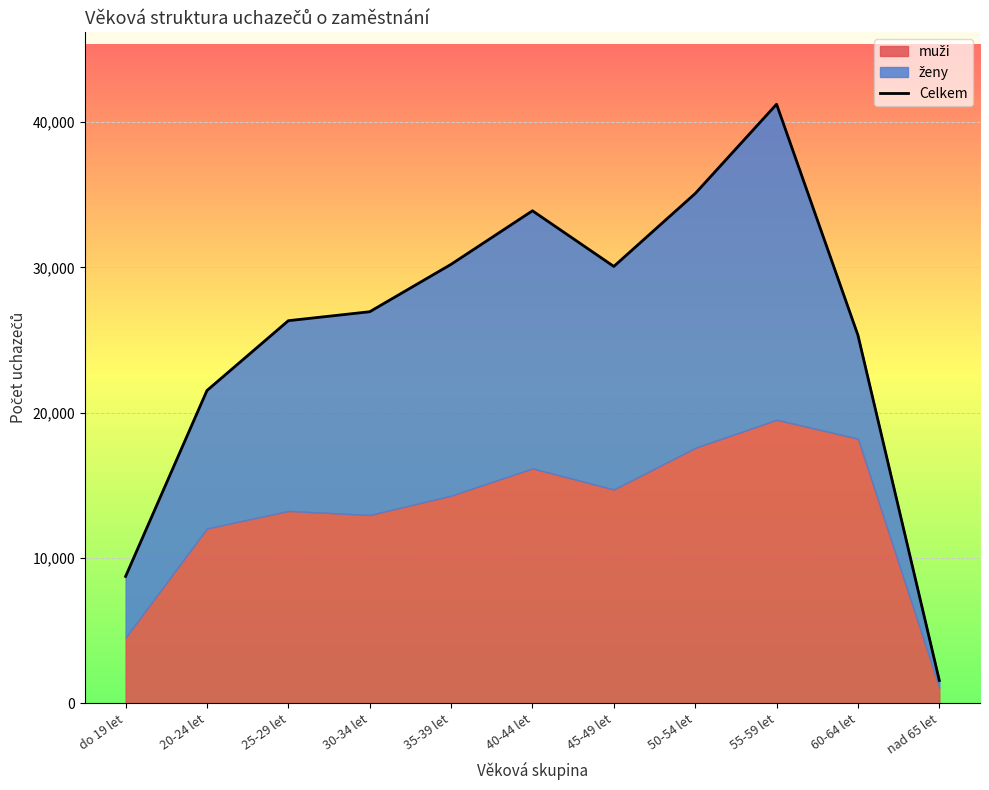

What is the greatest value displayed?

41225